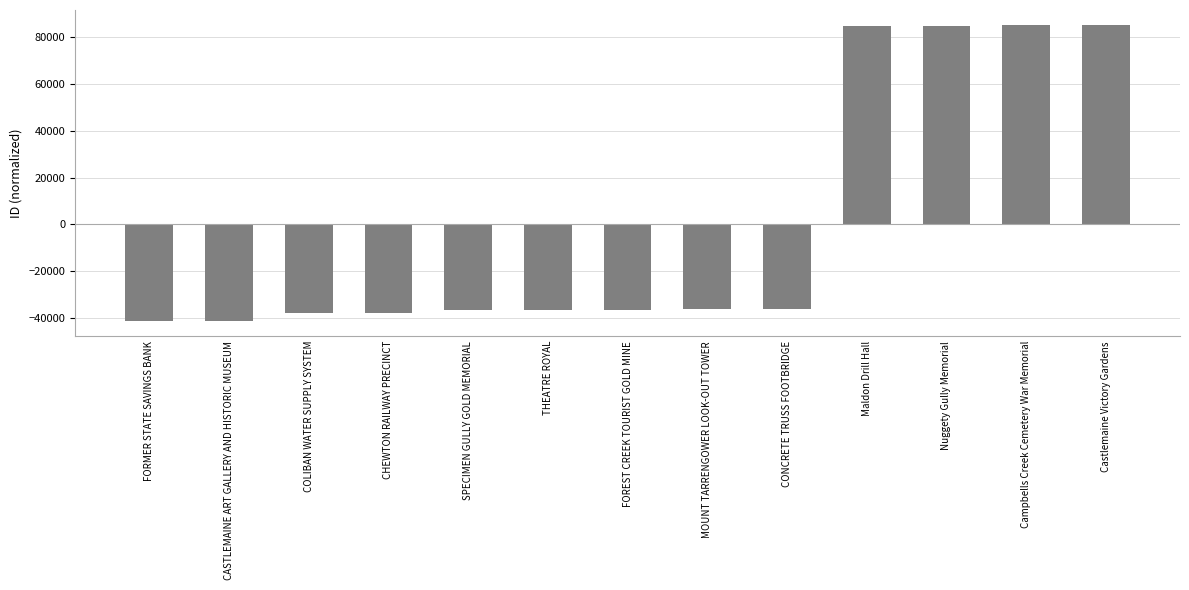

What is the sum of the values at Nuggety Gully Memorial and COLIBAN WATER SUPPLY SYSTEM?

47059